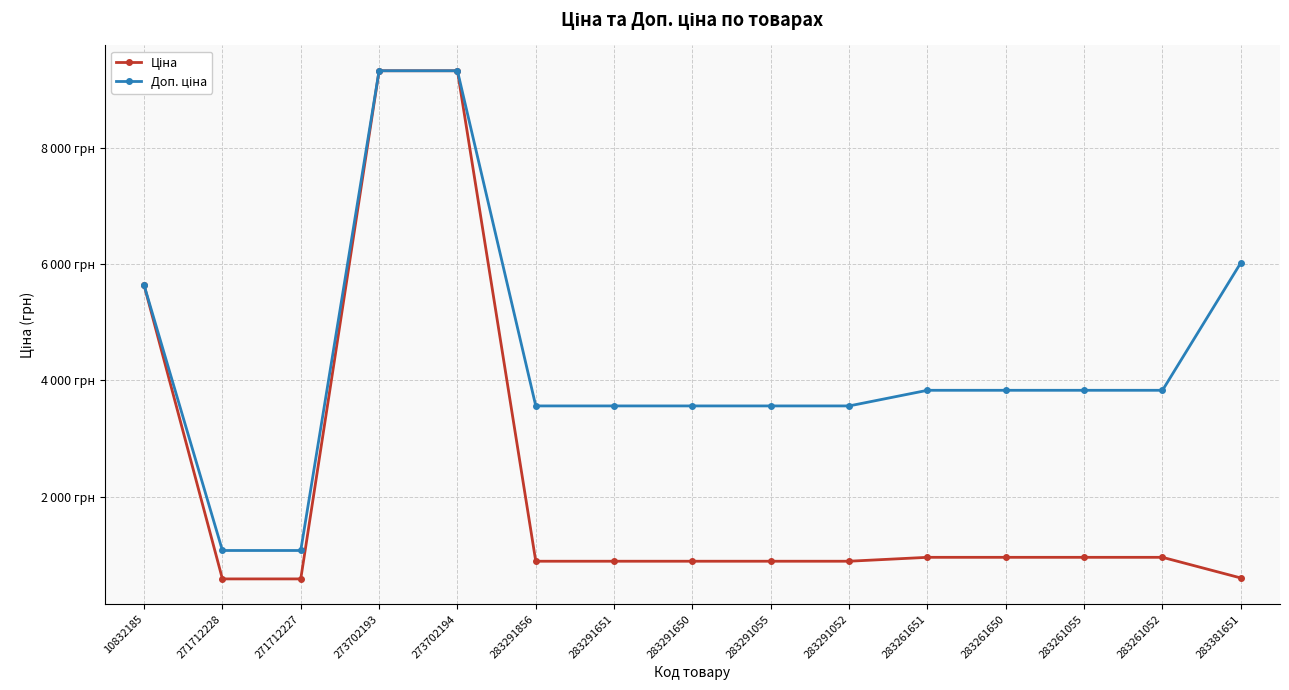

How many values in the Ціна series are below 889?

3